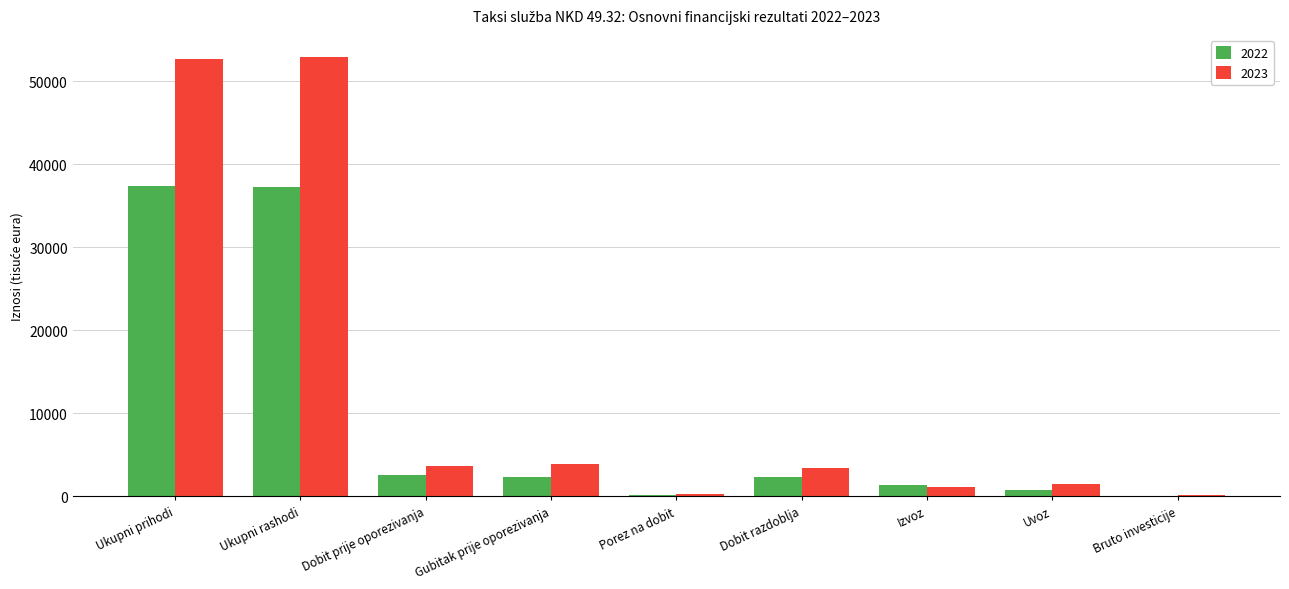

How many groups of bars are there?

9